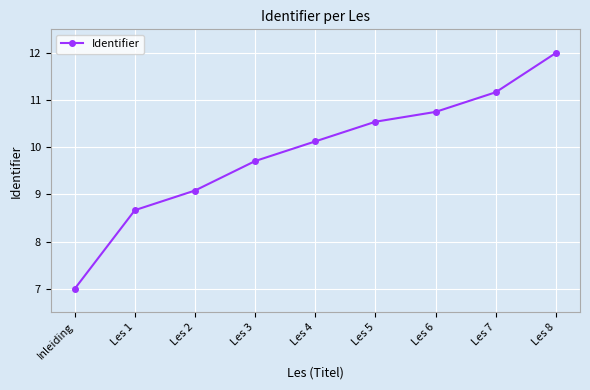

What is the label of the 1st point from the right?

Les 8